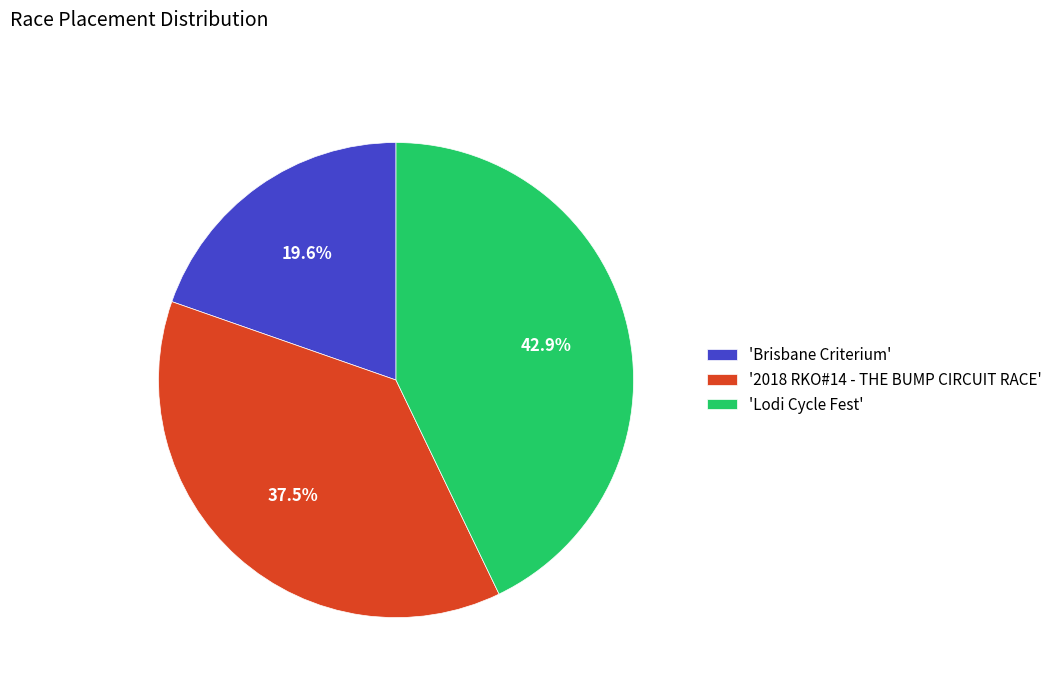

How many slices are in this pie chart?

3